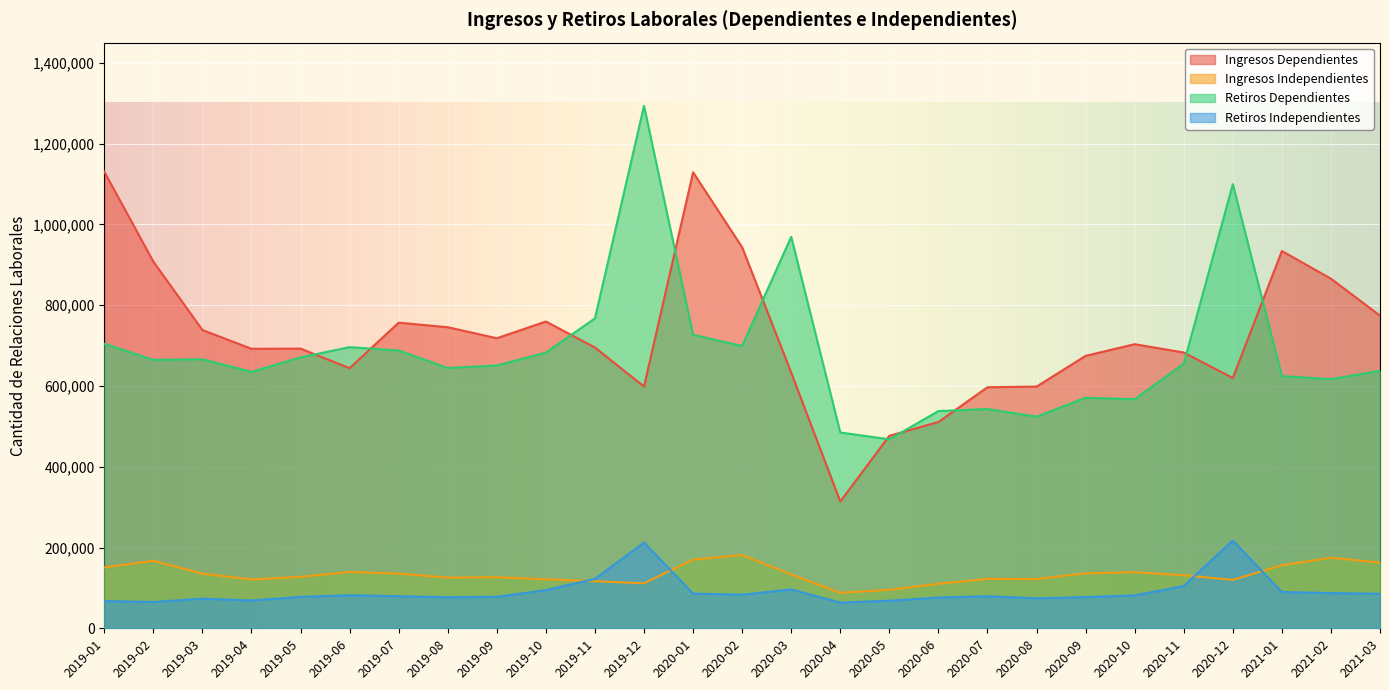

In Retiros Dependientes, how many points are lower than both neighbors (excluding endpoints)?

8